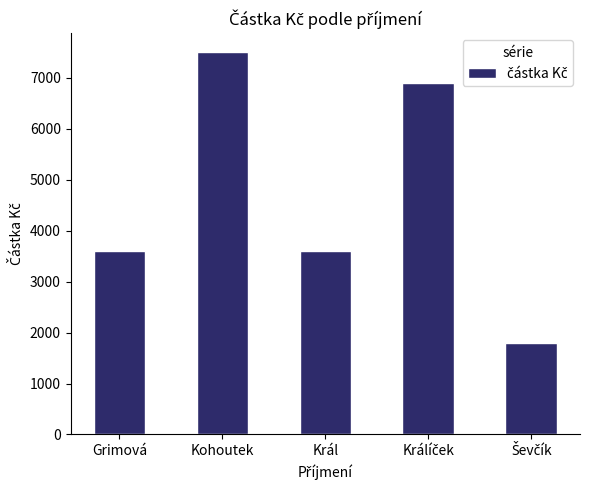

What is the sum of all values?

23400